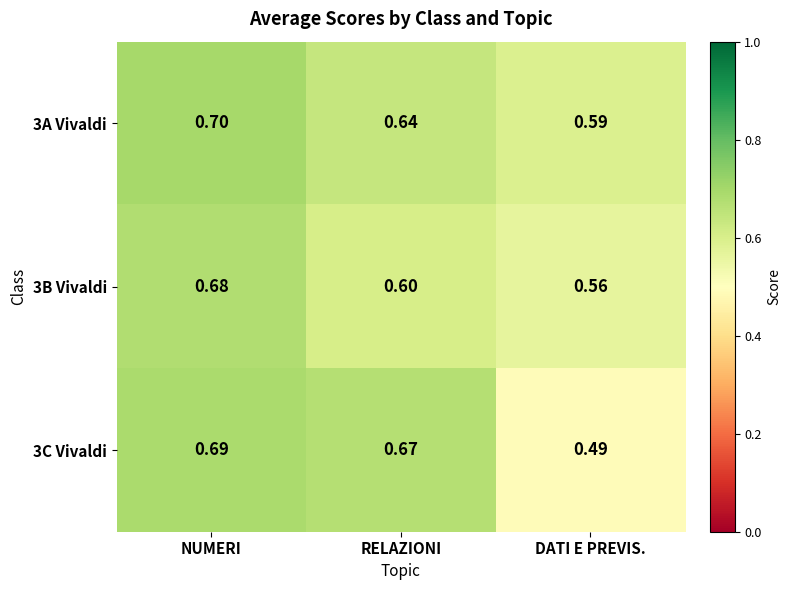

List the labels in order of 3B Vivaldi value, largest first.

NUMERI, RELAZIONI, DATI E PREVIS.